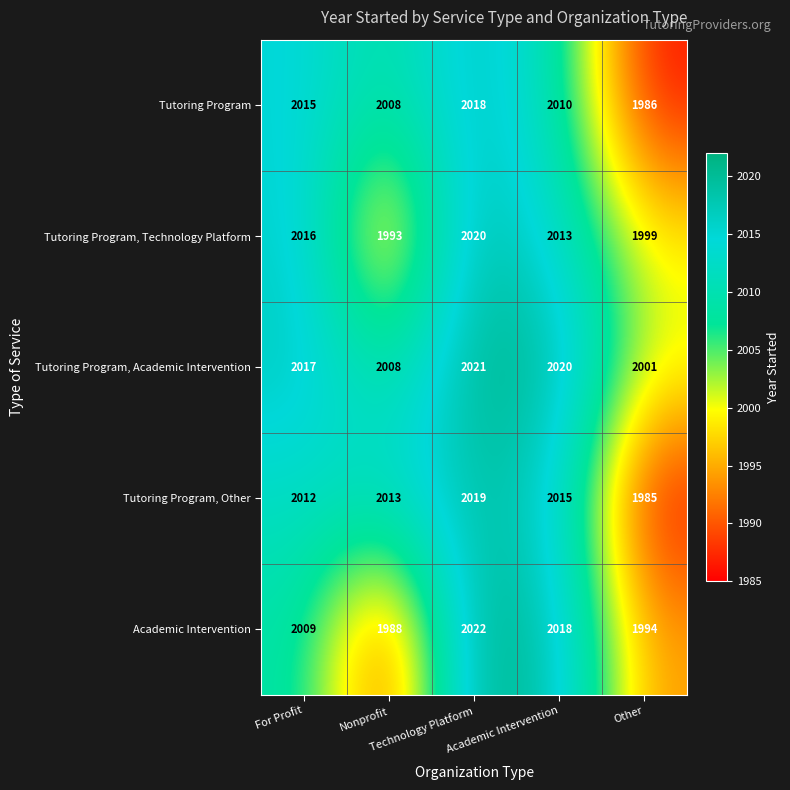

What is the minimum value shown in the chart?

1985